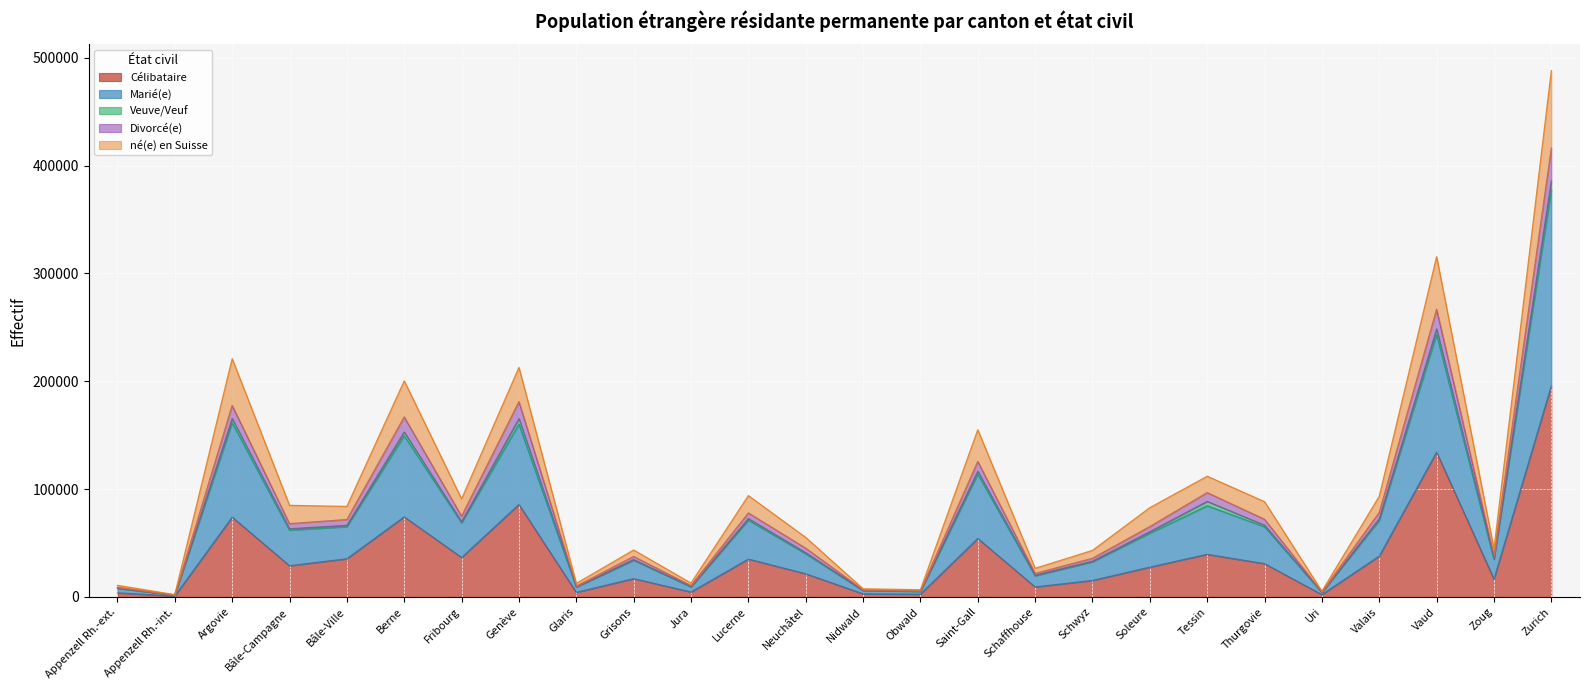

At which category does the chart reach its peak across all series?

Zurich